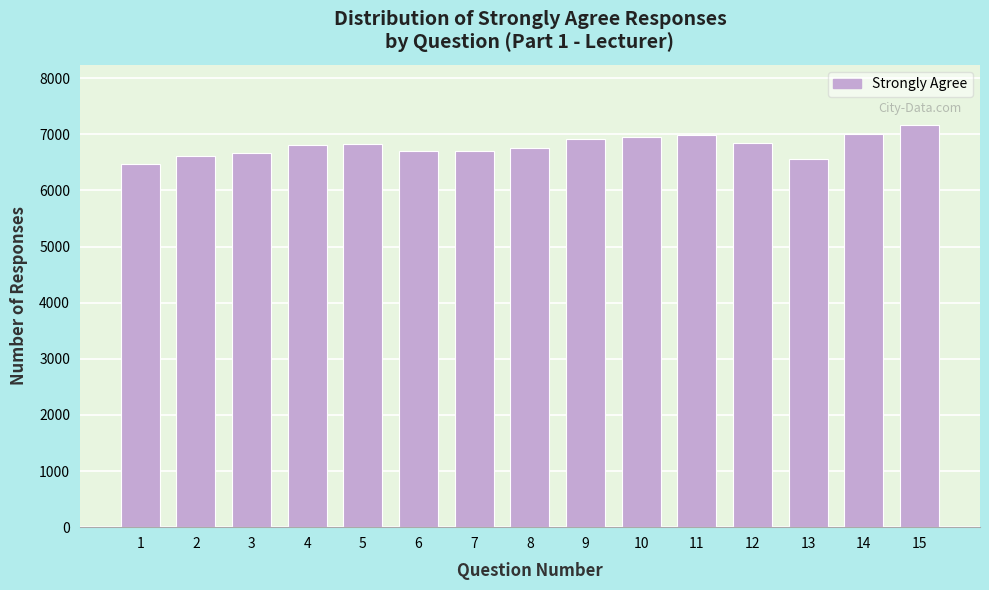

What is the greatest value displayed?

7163